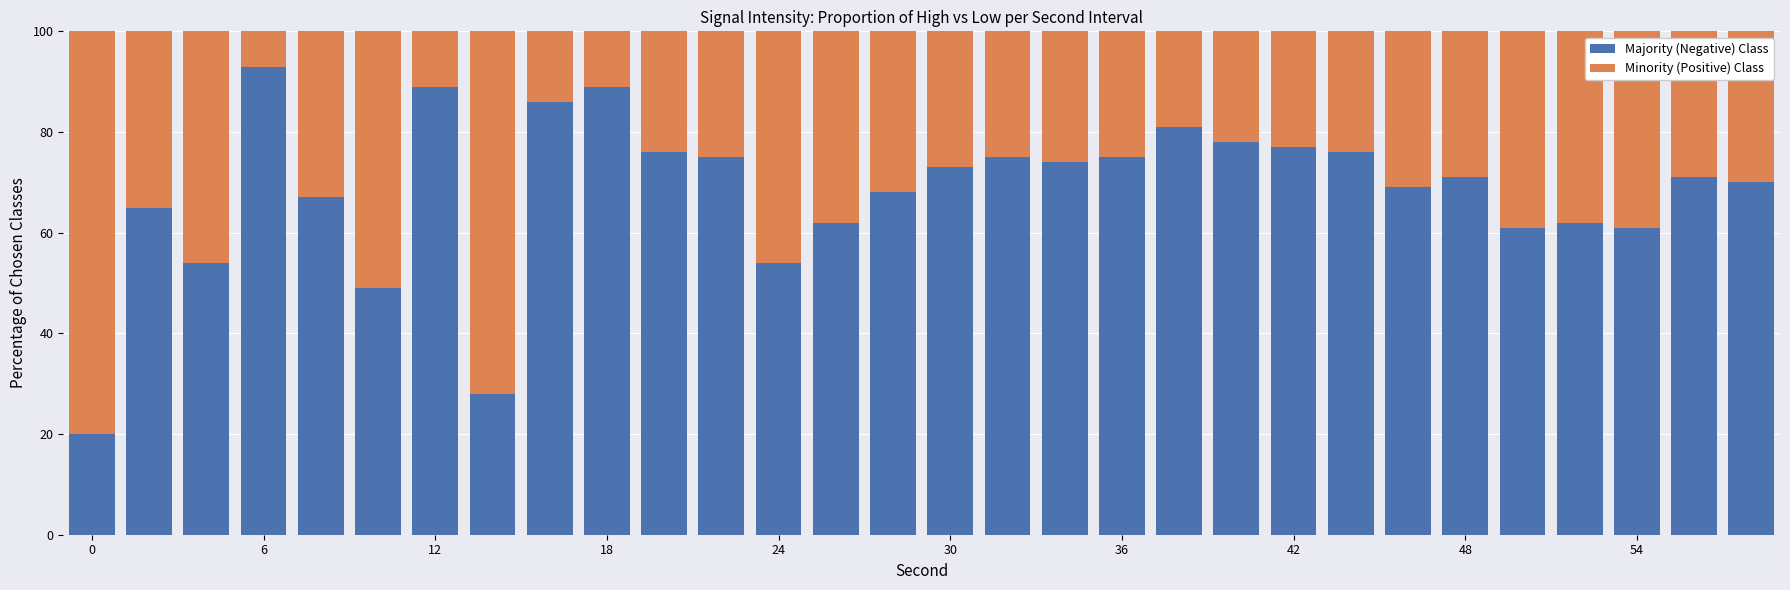

How many categories are shown in the chart?

30